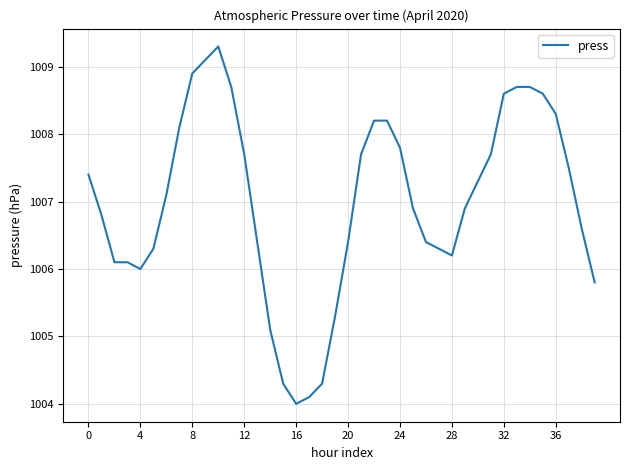

What is the maximum value shown in the chart?

1009.3